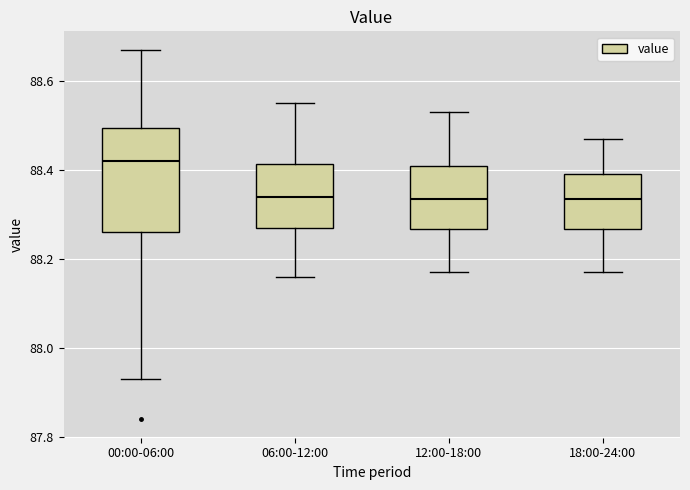

Which box has the highest median line?

00:00-06:00